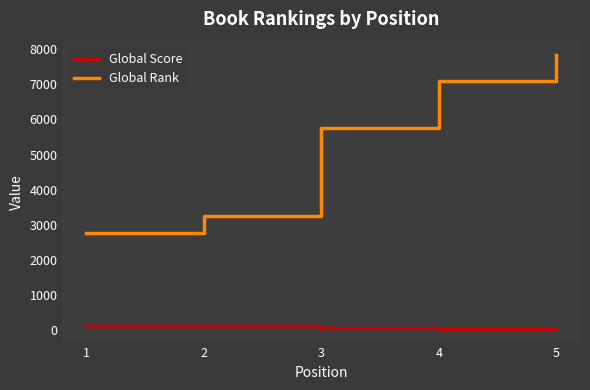

Between 3 and 4, which series saw the biggest shift?

Global Rank